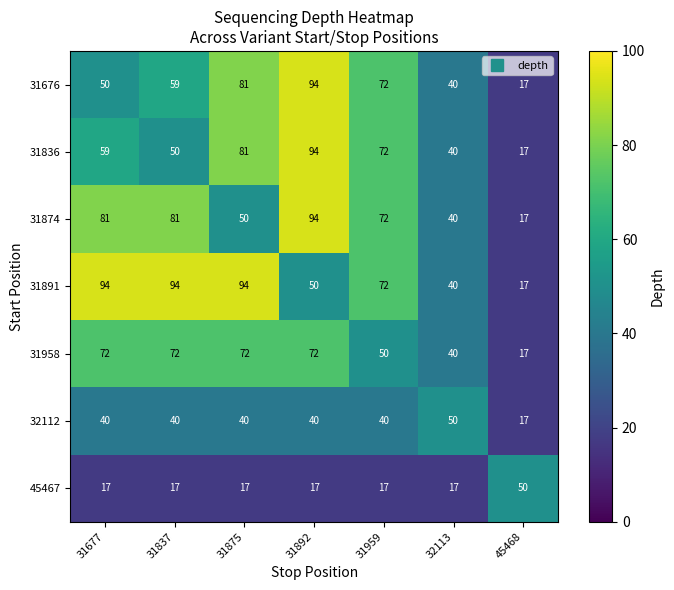

True or false: 31891 has a value of 40 at 32113.

True